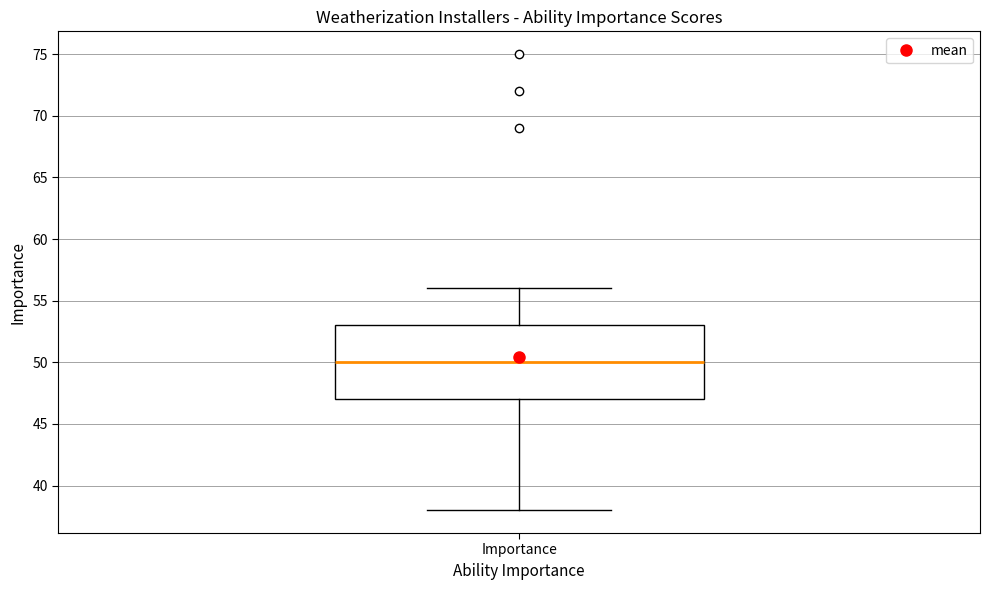

Read this box plot against the y-axis: the position of the median line, the range covered by the box, and the ends of both whiskers. The values are not printed on the chart, so give them approximately, as read against the axis.

median 50, box 47 to 53, whiskers 38 to 56